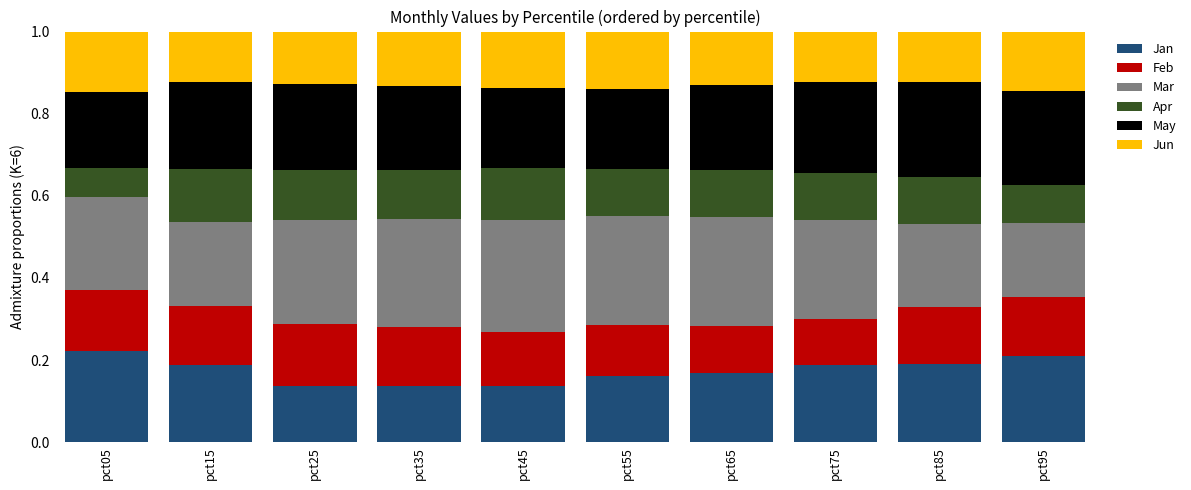

What is the total value across all series at pct85?

1.0